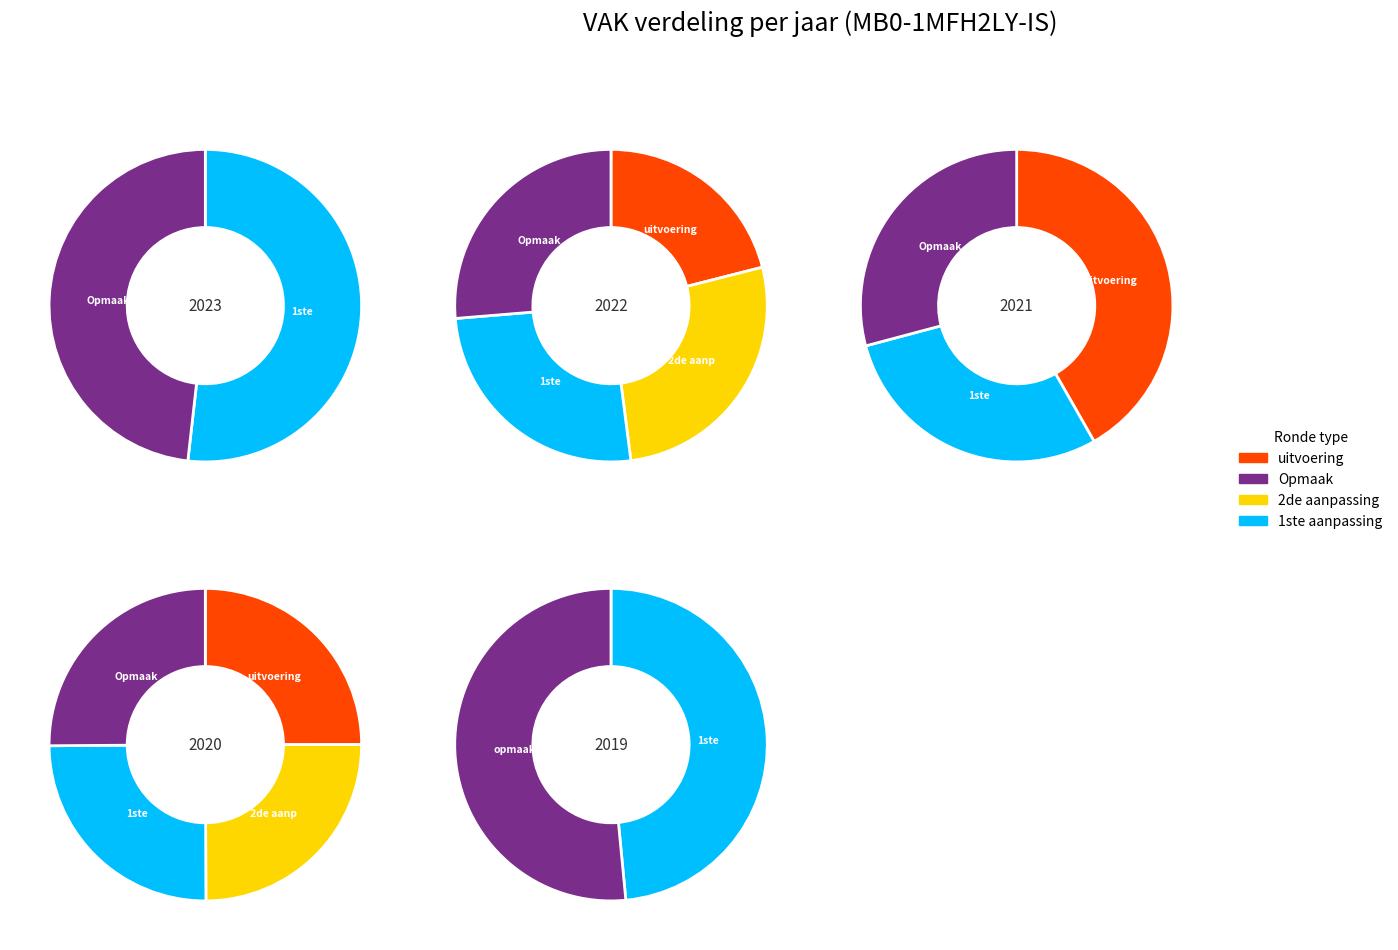

Approximately how many times larger is the value at 2020 uitvoering compared to 2019 opmaak?

1.0